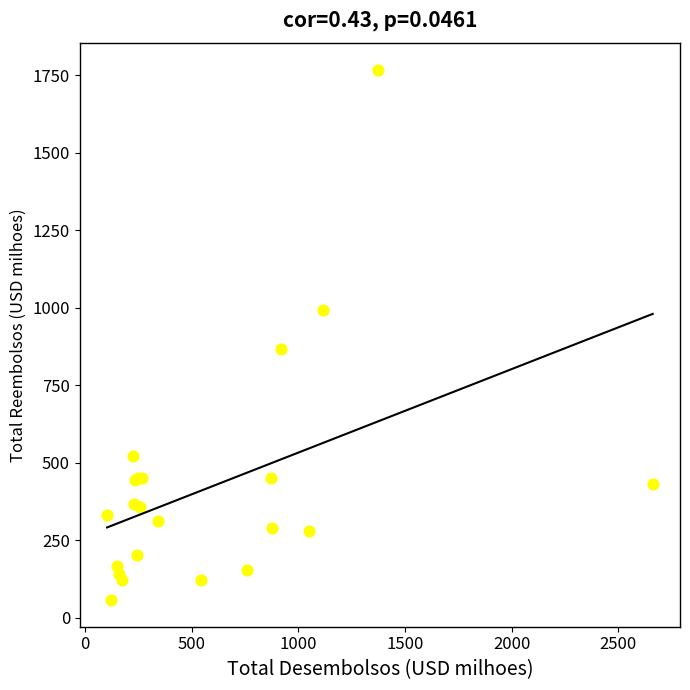

What Y value in the scatter plot is closest to 912?

868.3